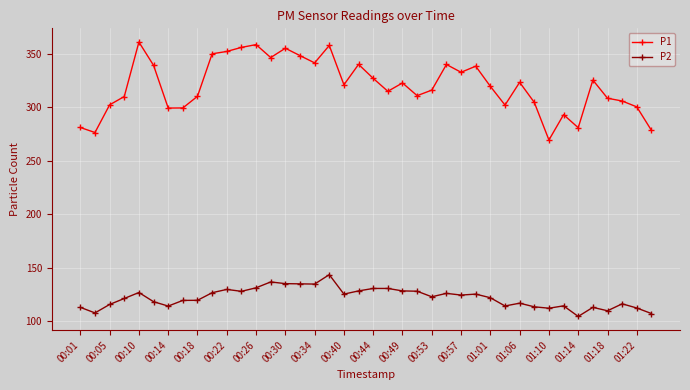

Does the chart have visible grid lines?

Yes